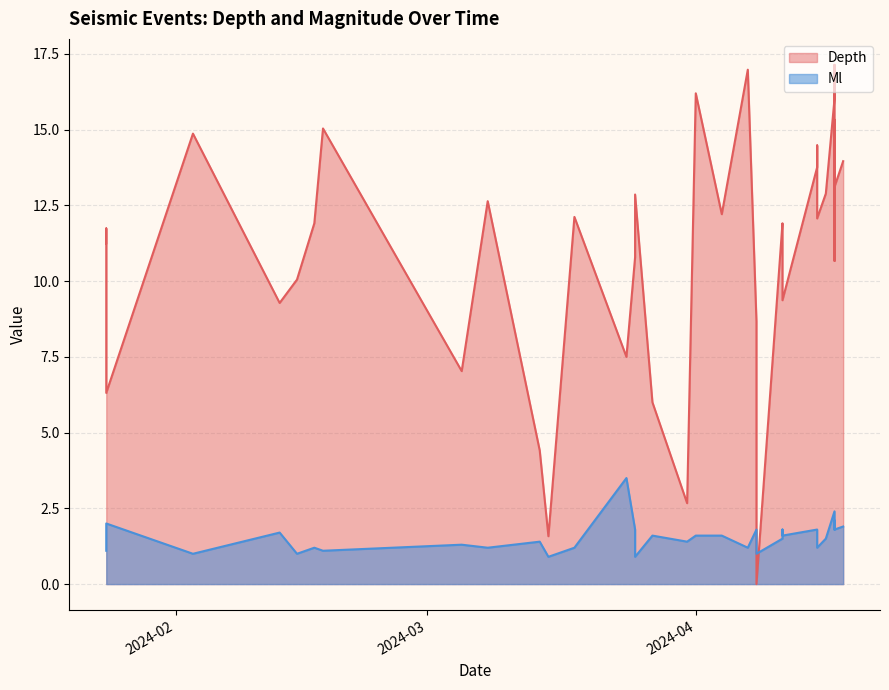

Is the value of Ml at 7 greater than the value of Depth at 33?

No